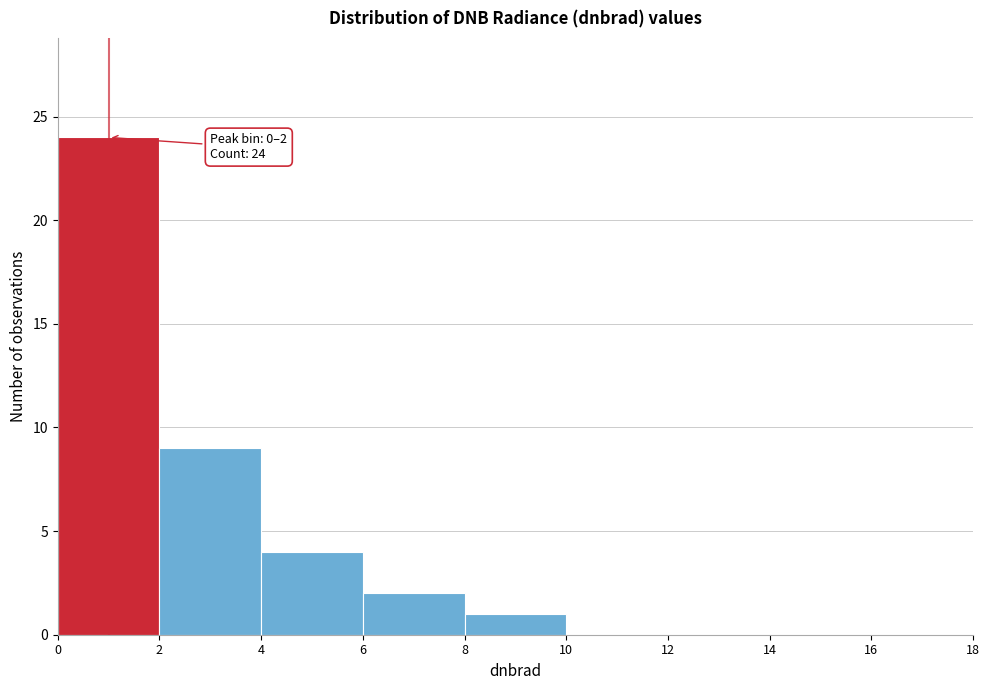

Which range on the x-axis has the tallest bar?

0 to 2